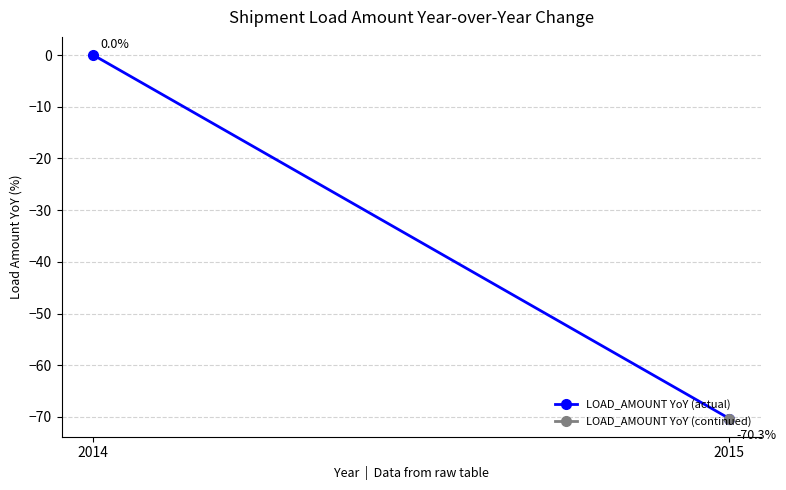

Which has a higher value, 2014 or 2015?

2014